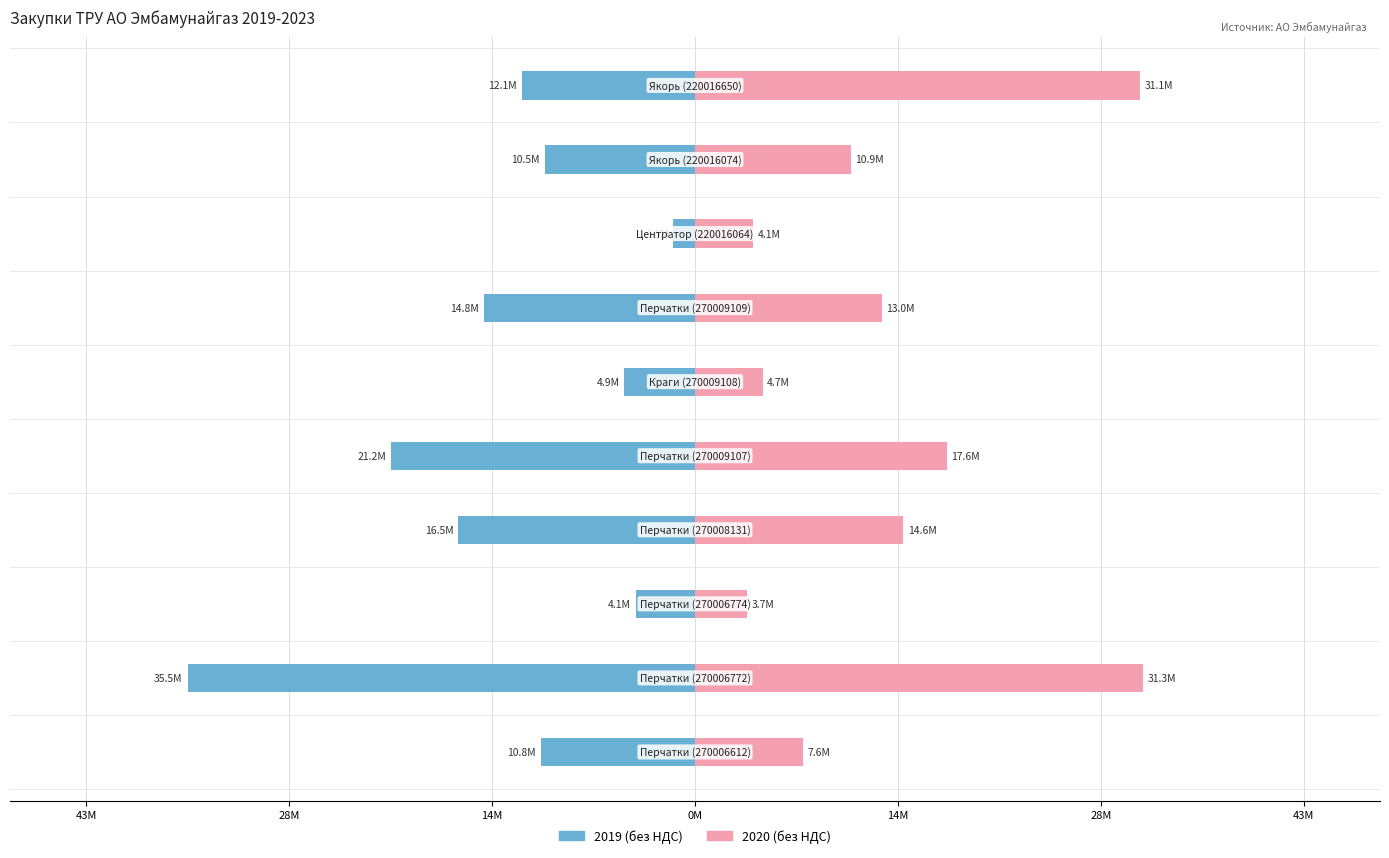

What are all the series names shown in the legend?

2019 (без НДС), 2020 (без НДС)